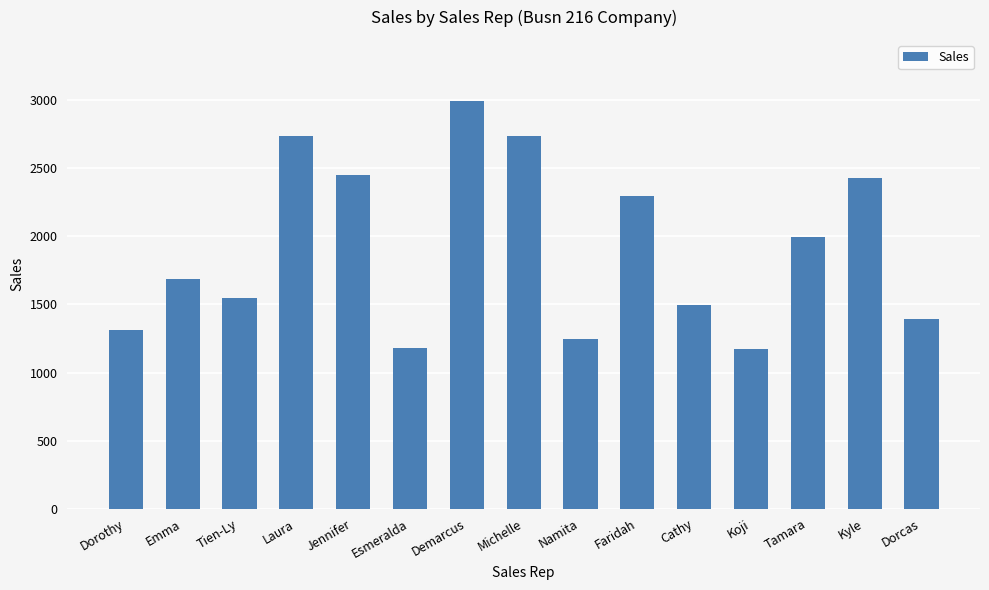

What is the average value?

1912